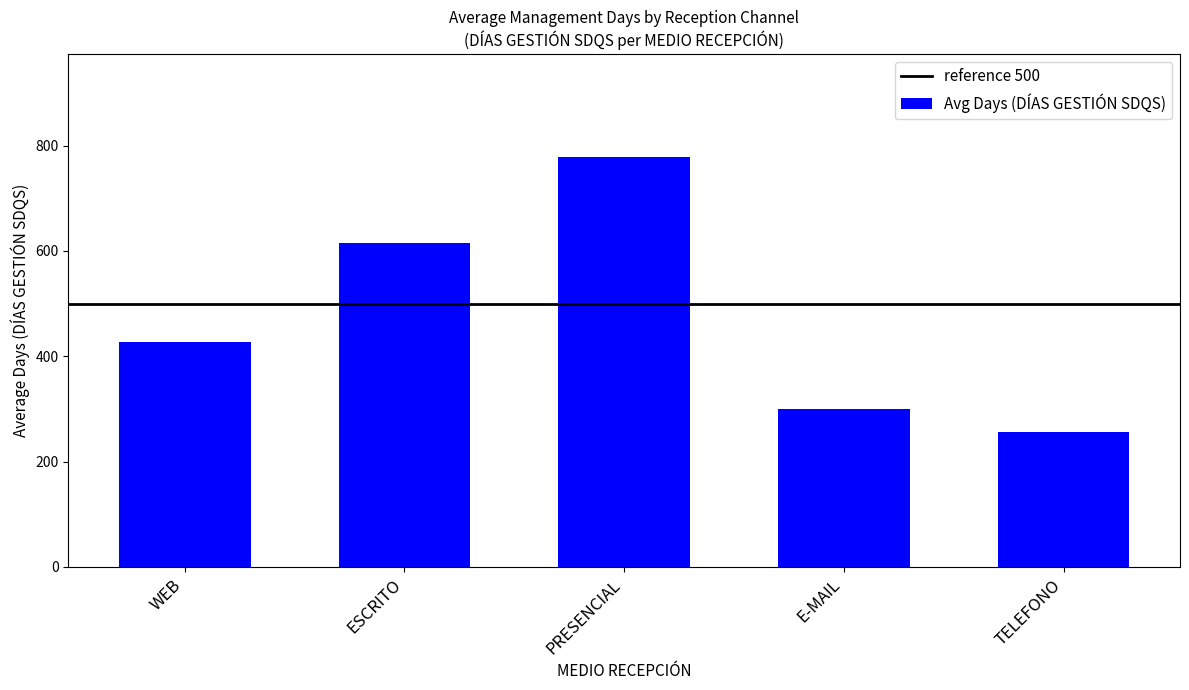

Reading left to right, list all the values displayed in this chart.

WEB=427.3	ESCRITO=614.2	PRESENCIAL=778.6	E-MAIL=299.0	TELEFONO=257.0